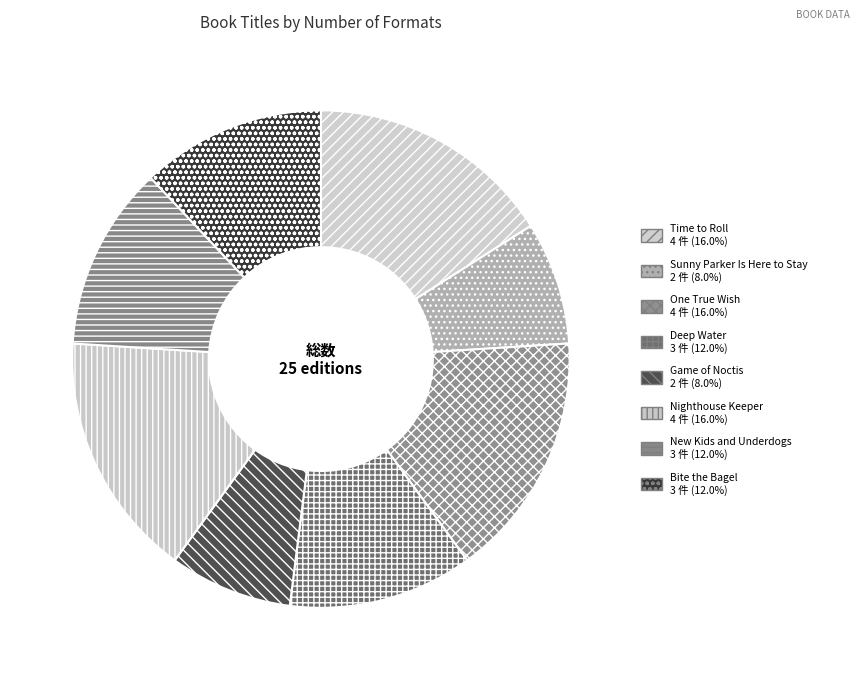

How many segments does this pie chart have?

8